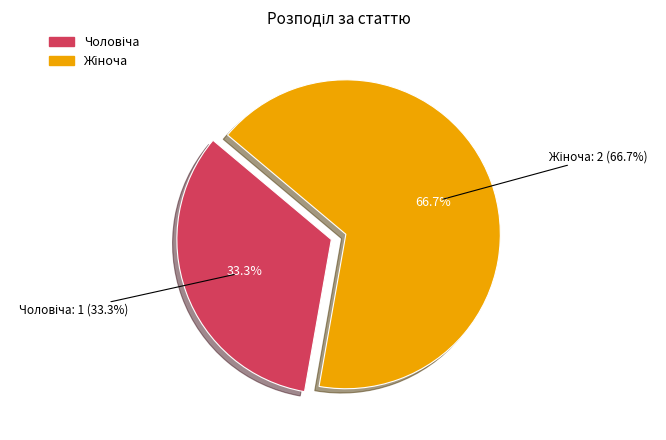

How much of the chart is everything except Жіноча?

33.3%